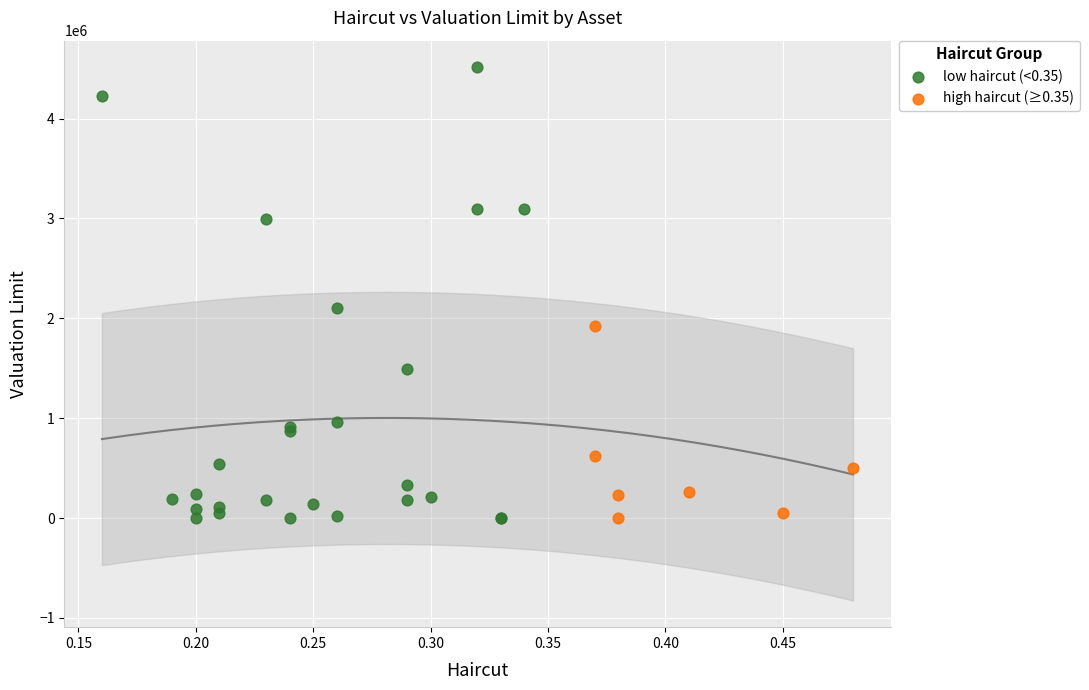

Which series has the largest Y range (max minus min)?

low haircut (<0.35)